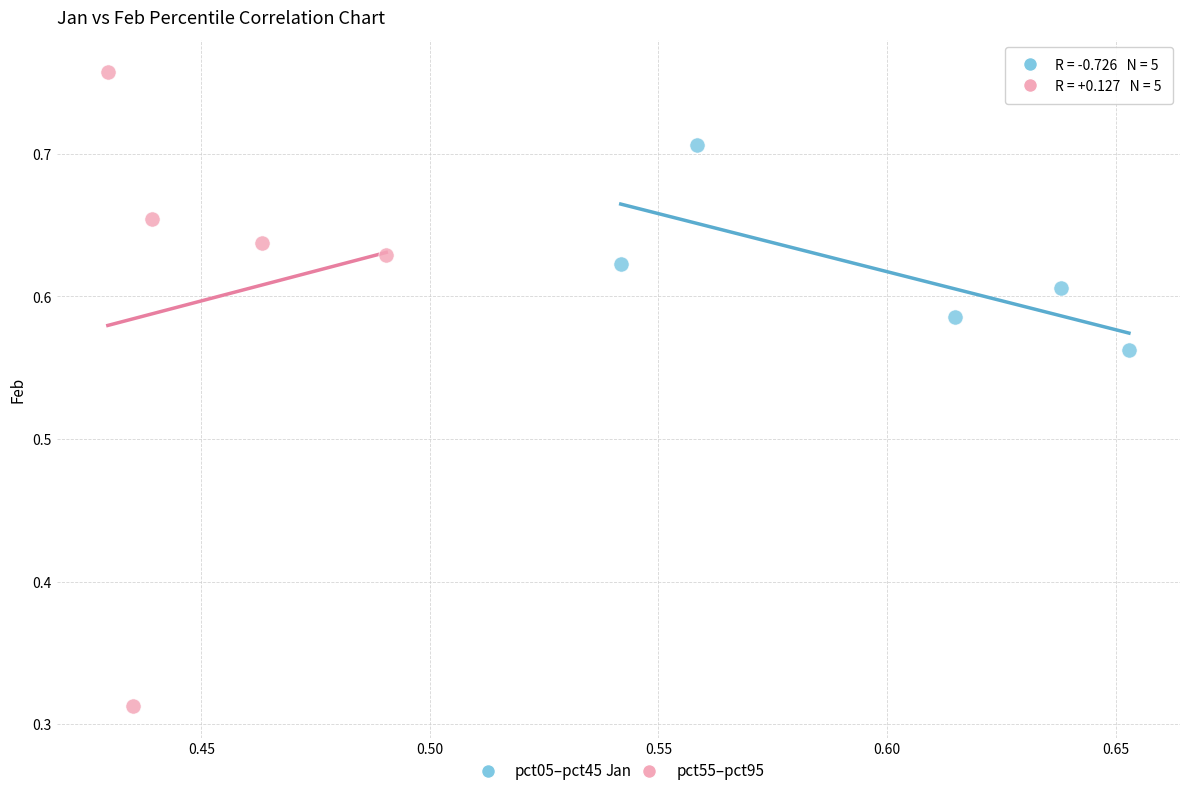

Which series contains the lowest Y value?

pct55–pct95